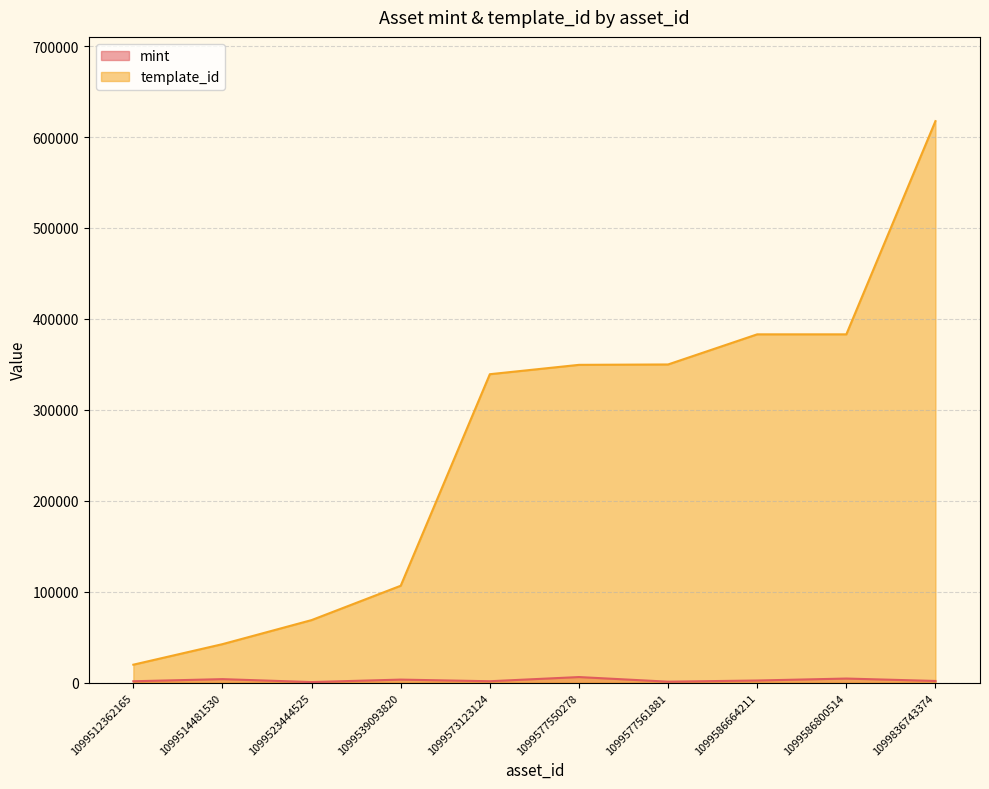

Reading right to left, extract all data points from this chart.

mint: 1942	4589	2441	1156	6239	1645	3431	734	3944	1618
template_id: 617504	383071	383071	349951	349523	339228	106640	68874	42420	19842